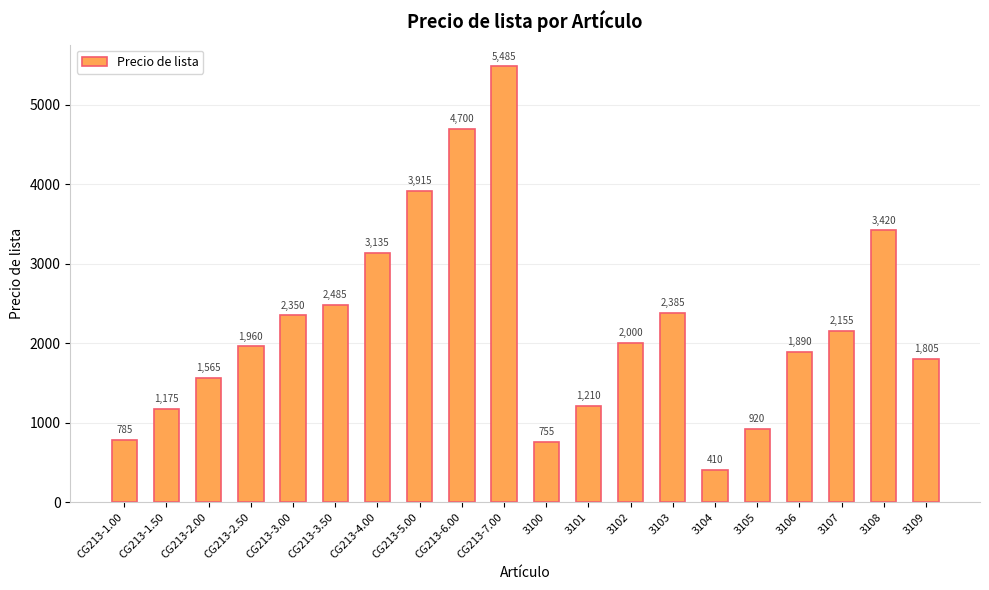

How many categories are shown in the chart?

20